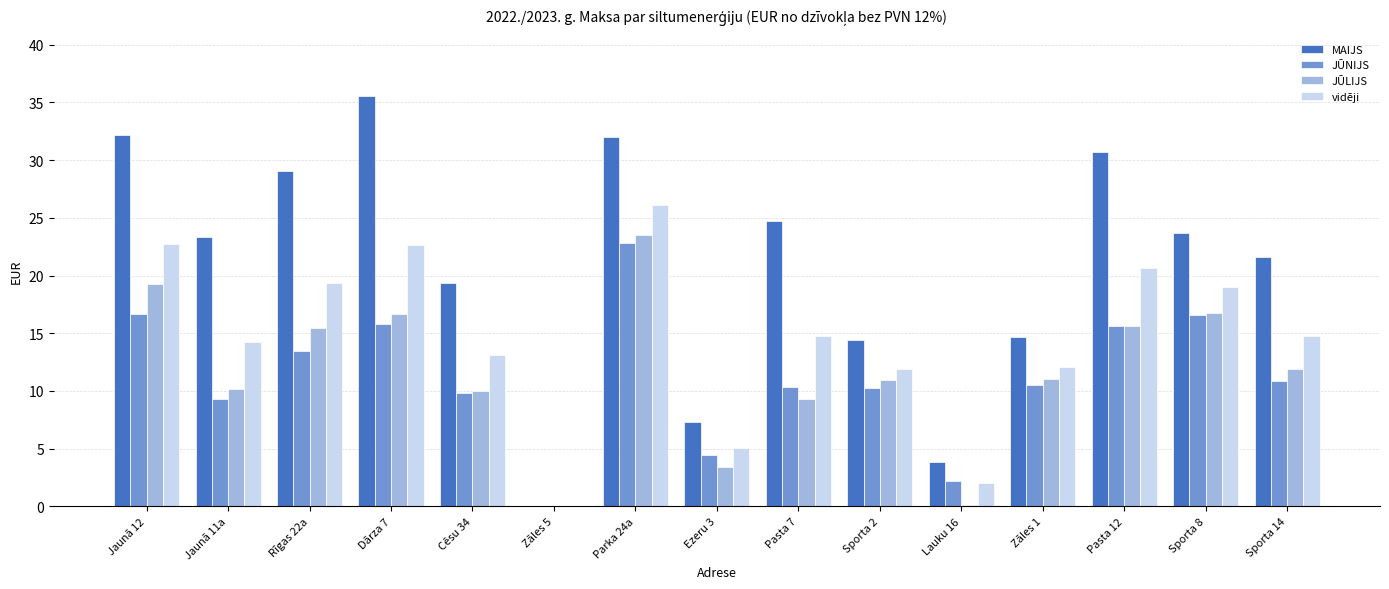

Which category has the highest value across all series?

Dārza 7